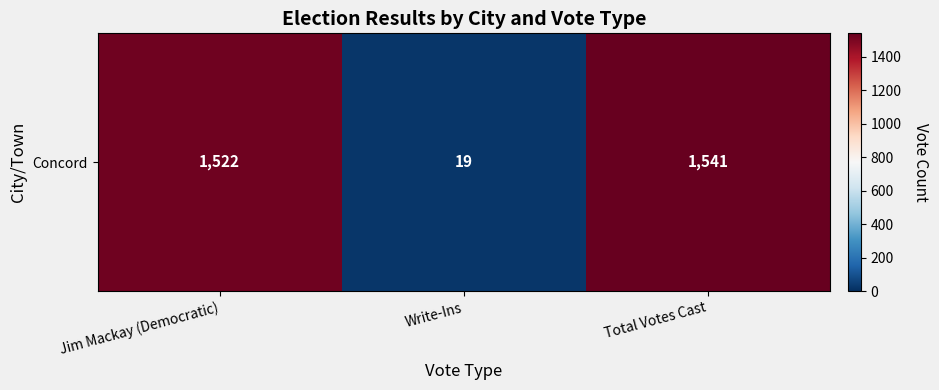

What is the maximum value shown in the chart?

1541